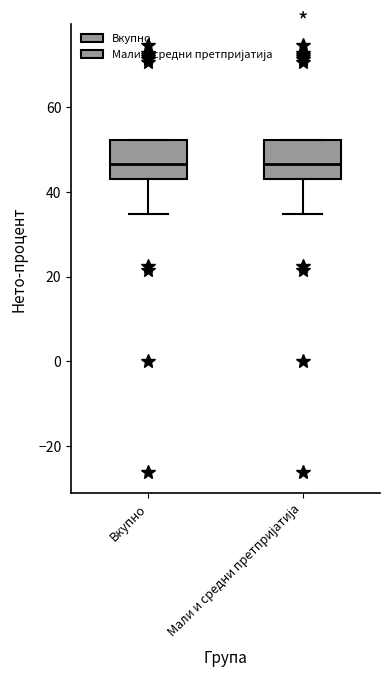

Reading left to right, transcribe this box plot: for each box, give where its median line is, the range the box spans, and where its two whiskers end, as read against the y-axis. The values are not printed on the chart, so give them approximately, as read against the axis.

Вкупно: median 46, box 44 to 52, whiskers 34 to 52
Мали и средни претпријатија: median 46, box 44 to 52, whiskers 34 to 52